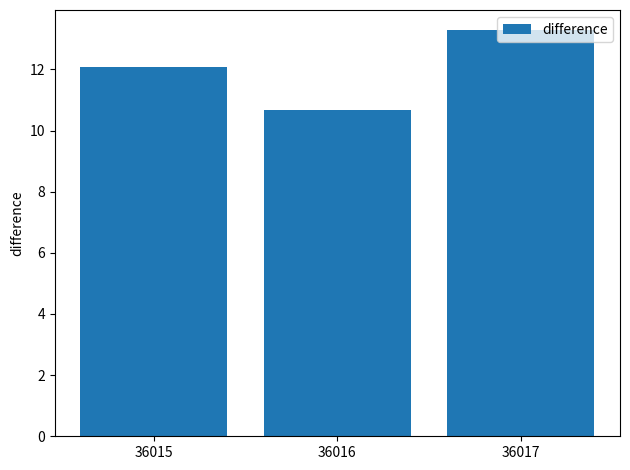

Between 36016 and 36015, which is larger?

36015